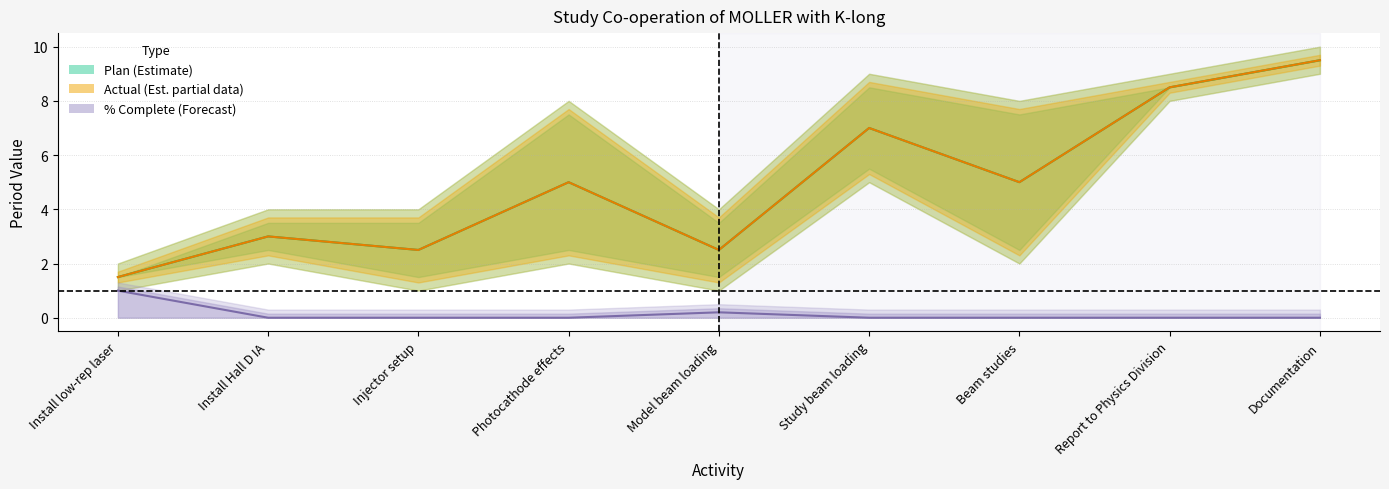

Reading right to left, transcribe all the data shown in this chart.

Plan midline: 9.5	8.5	5.0	7.0	2.5	5.0	2.5	3.0	1.5
Actual midline: 9.5	8.5	5.0	7.0	2.5	5.0	2.5	3.0	1.5
Pct midline: 0.0	0.0	0.0	0.0	0.2	0.0	0.0	0.0	1.0